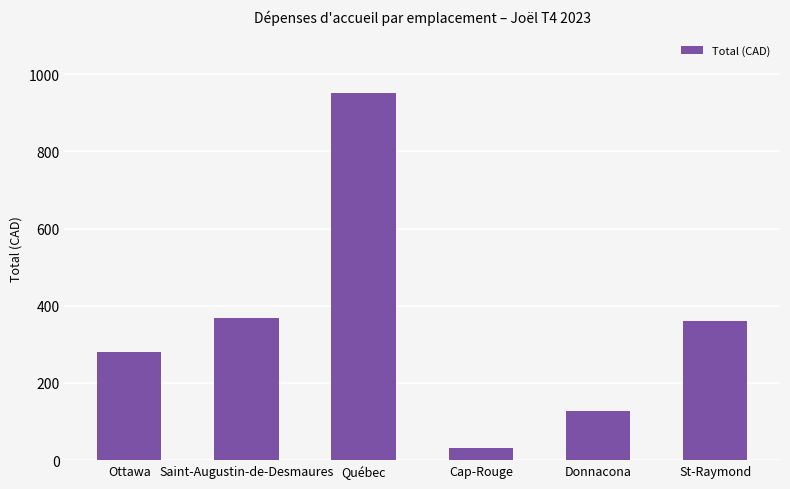

Which label corresponds to the smallest value in the chart?

Cap-Rouge